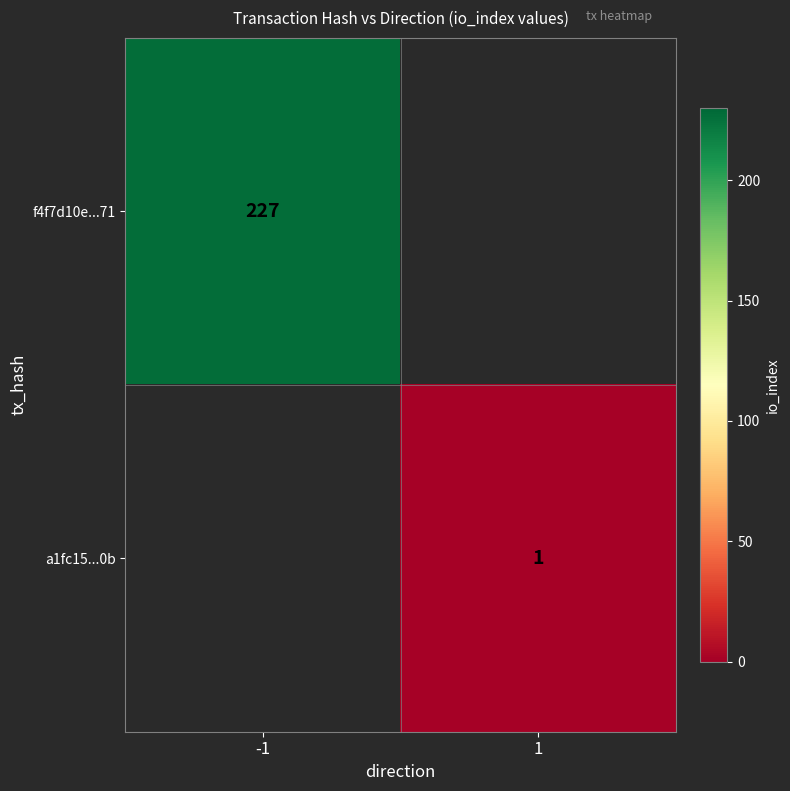

The value of f4f7d10e...71 at -1 is 319.3. True or false?

False